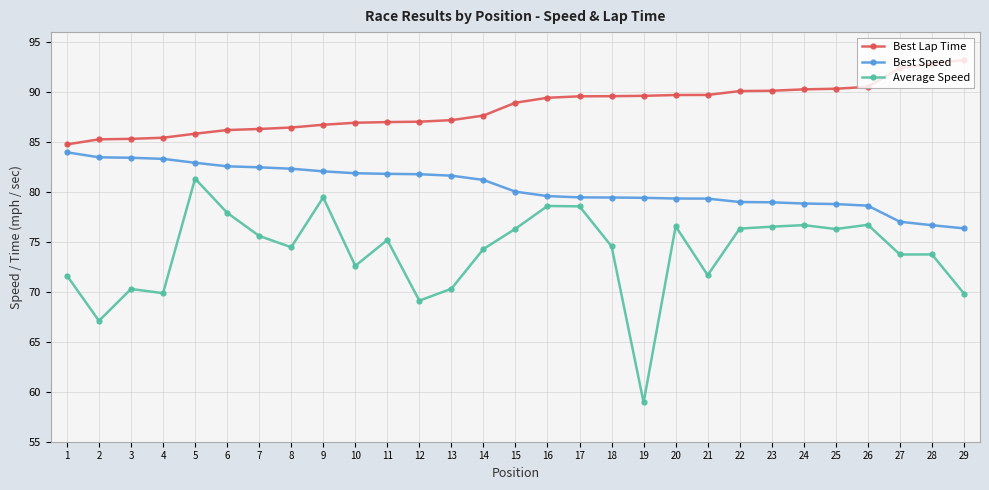

What is the value of the Best Speed point at the 1st from the left?

84.0